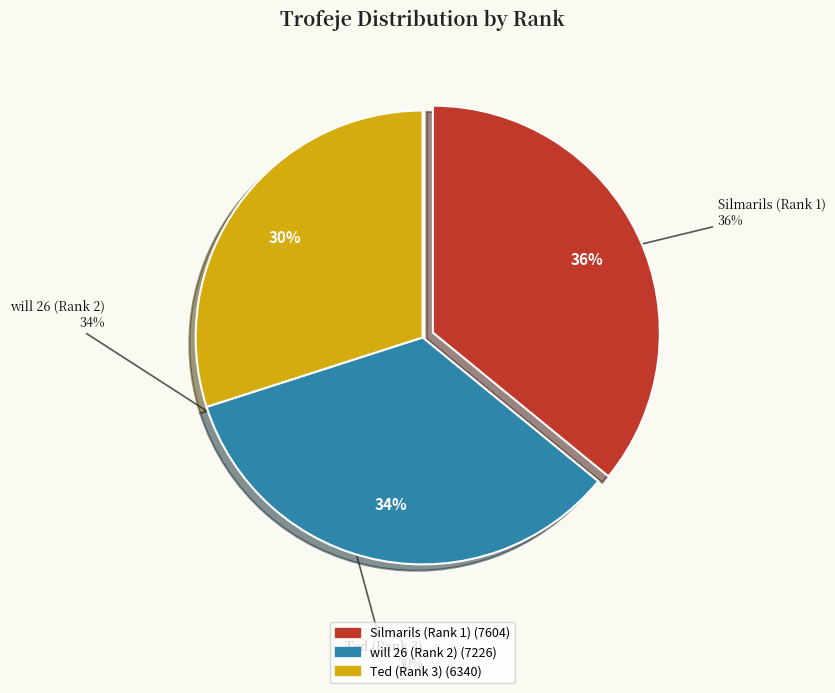

Is there a majority slice in this chart?

No